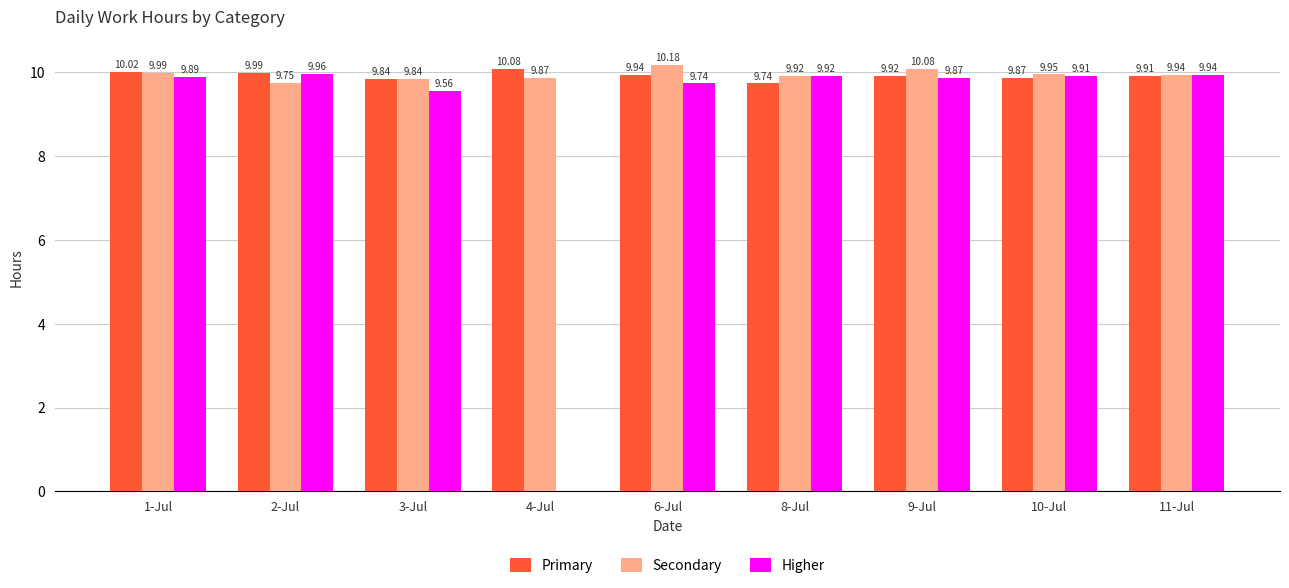

At which category is the sum across all series the highest?

1-Jul